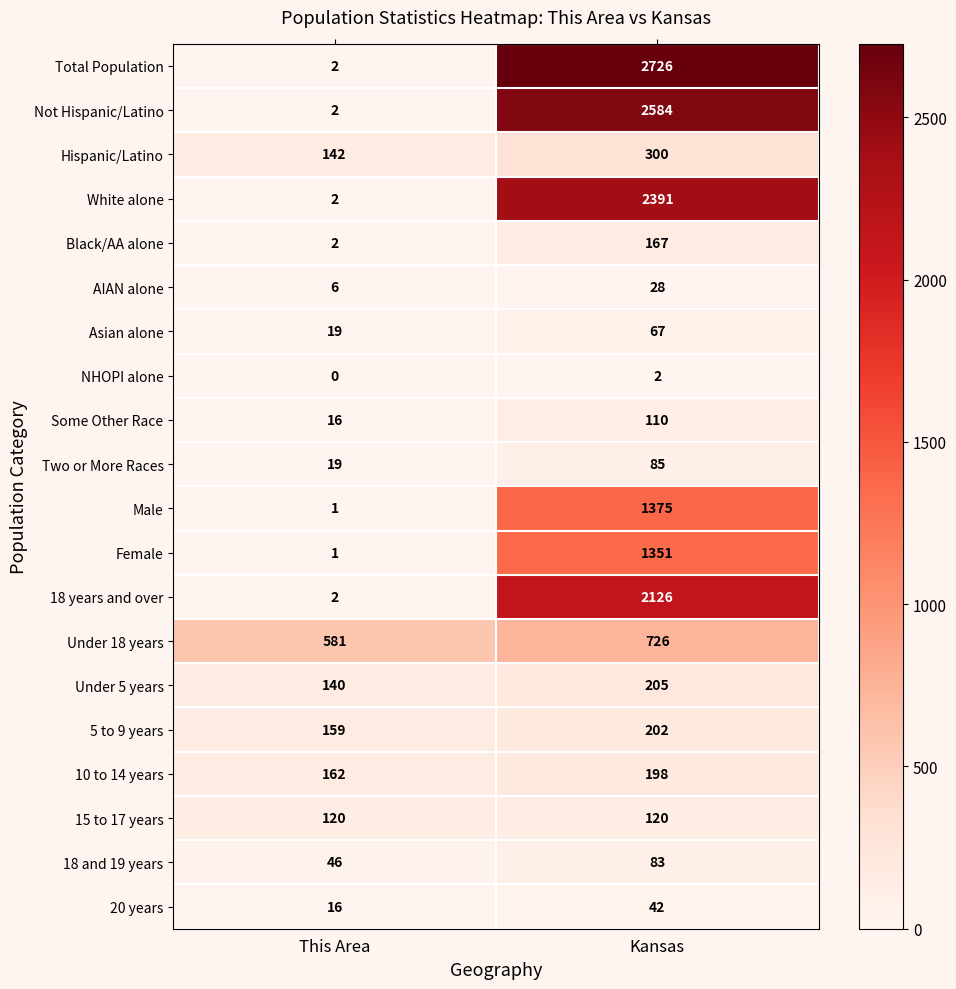

Which label corresponds to the smallest value in the chart?

This Area